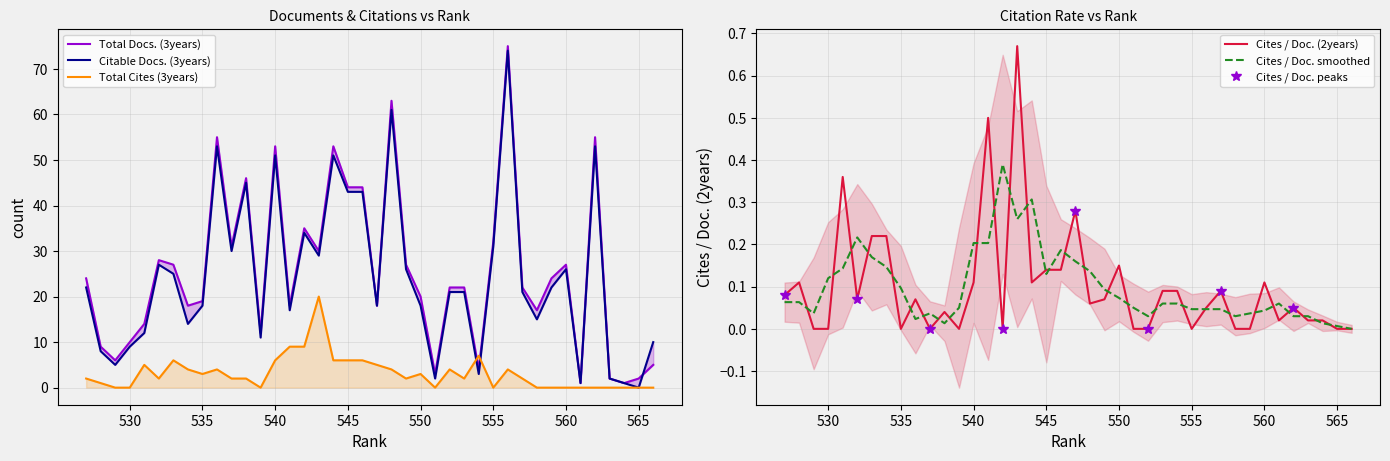

Is it true that Cites / Doc. (2years) equals 0.1 at 557?

True